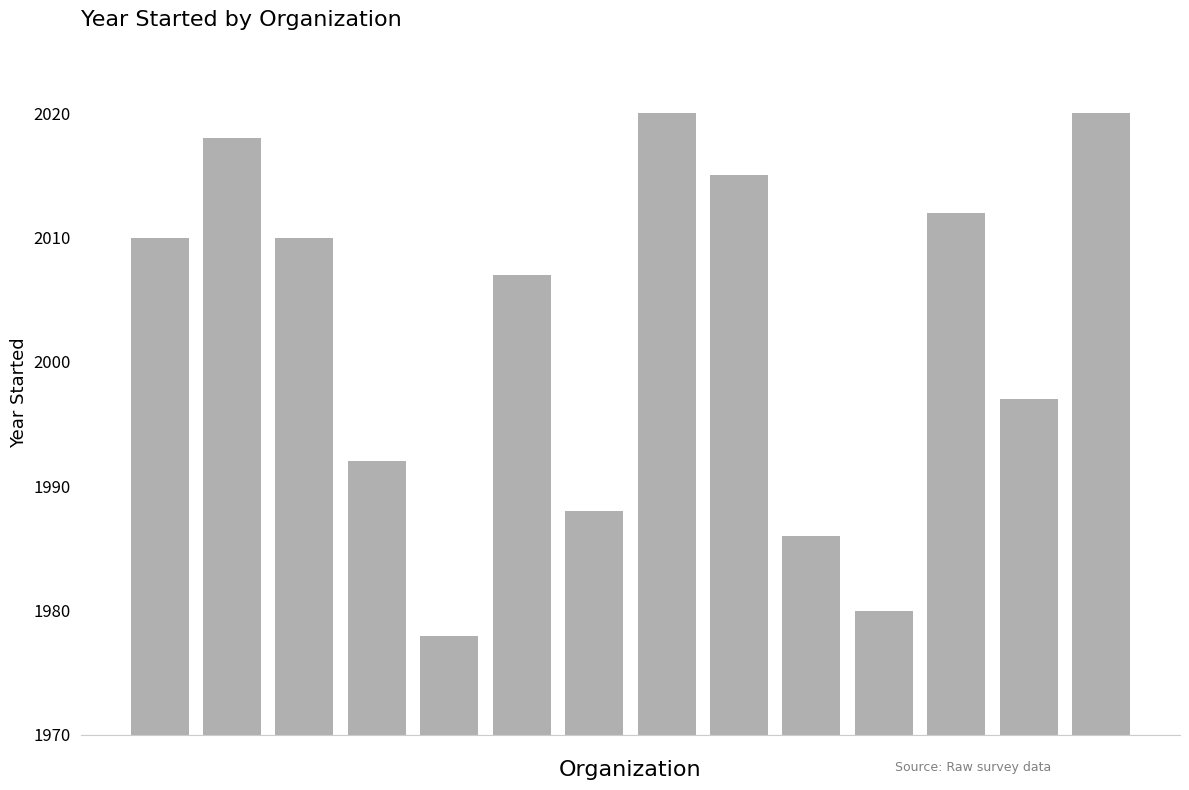

What is the smallest value displayed?

1978